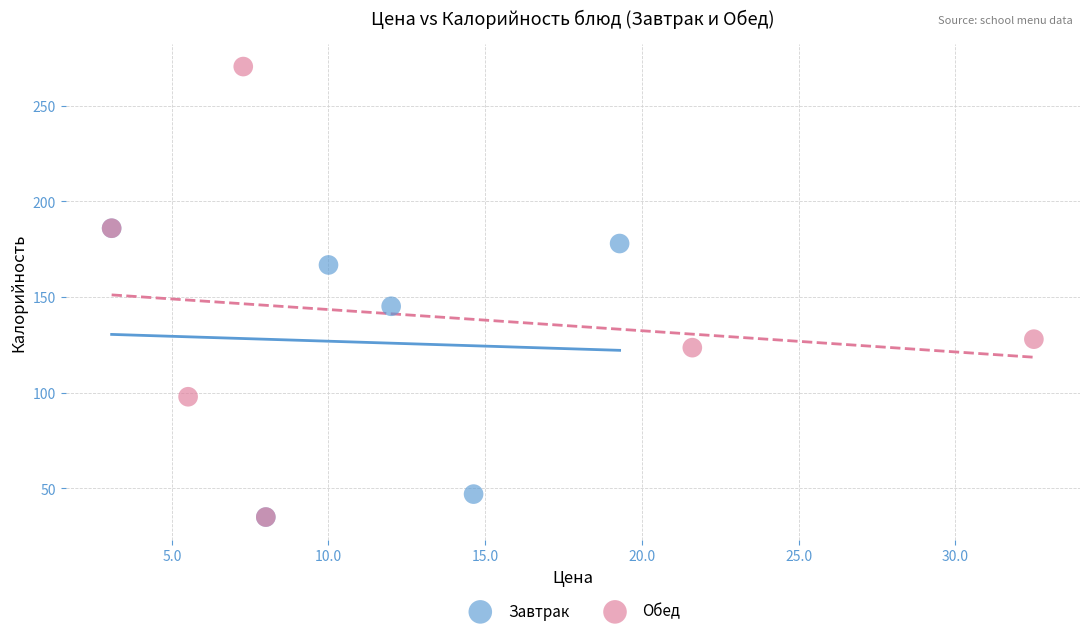

Which series has the largest Y range (max minus min)?

Обед